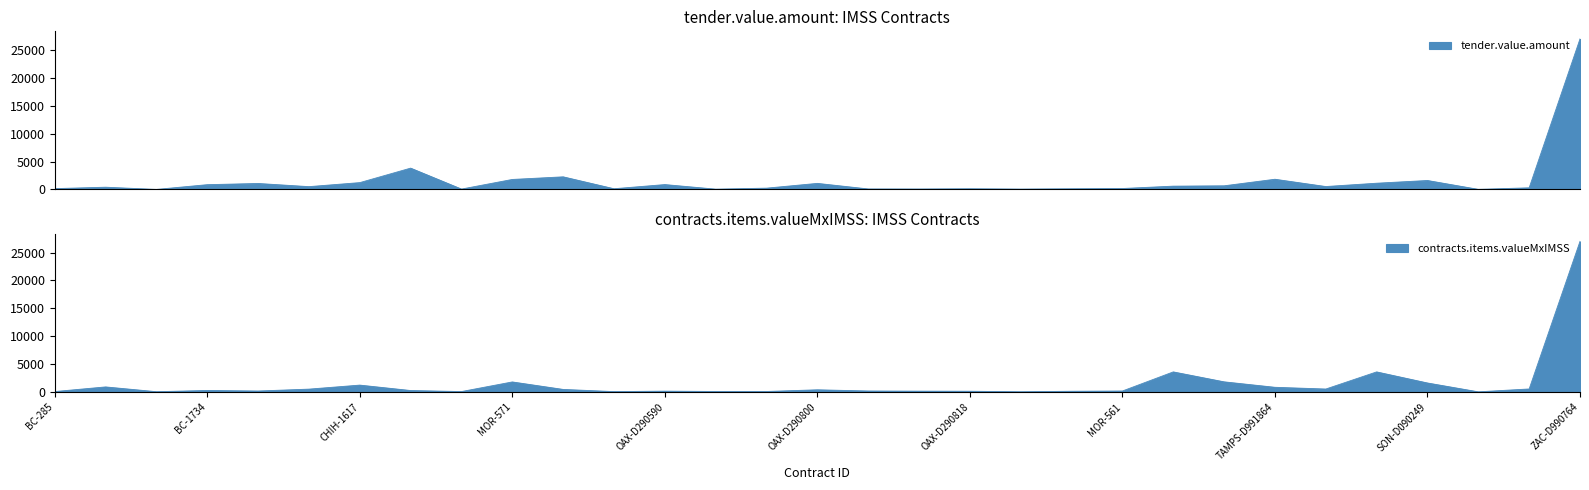

At SON-D090249, list the series in order from smallest to largest.

tender.value.amount, contracts.items.valueMxIMSS